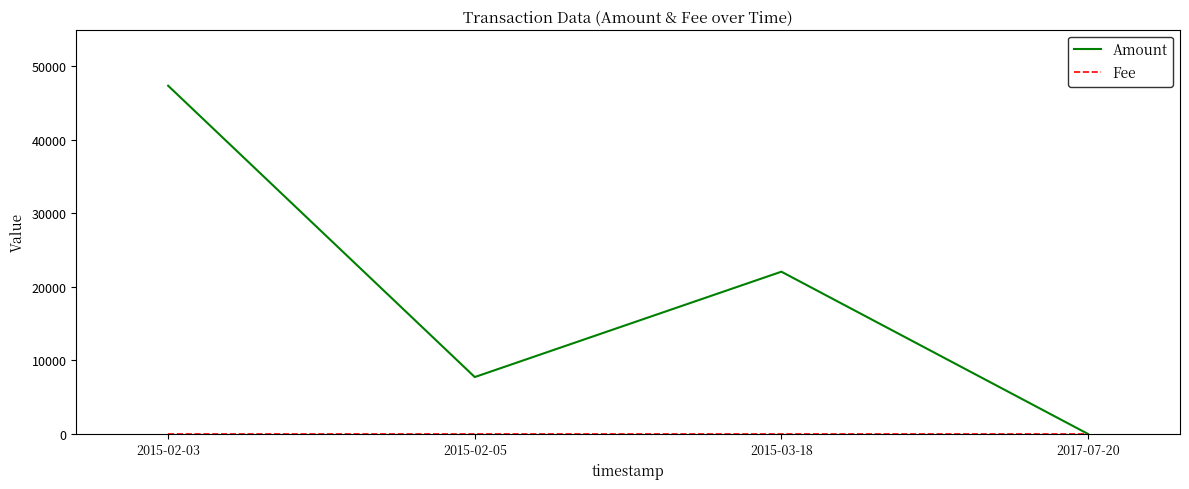

What is the maximum value for Amount?

47377